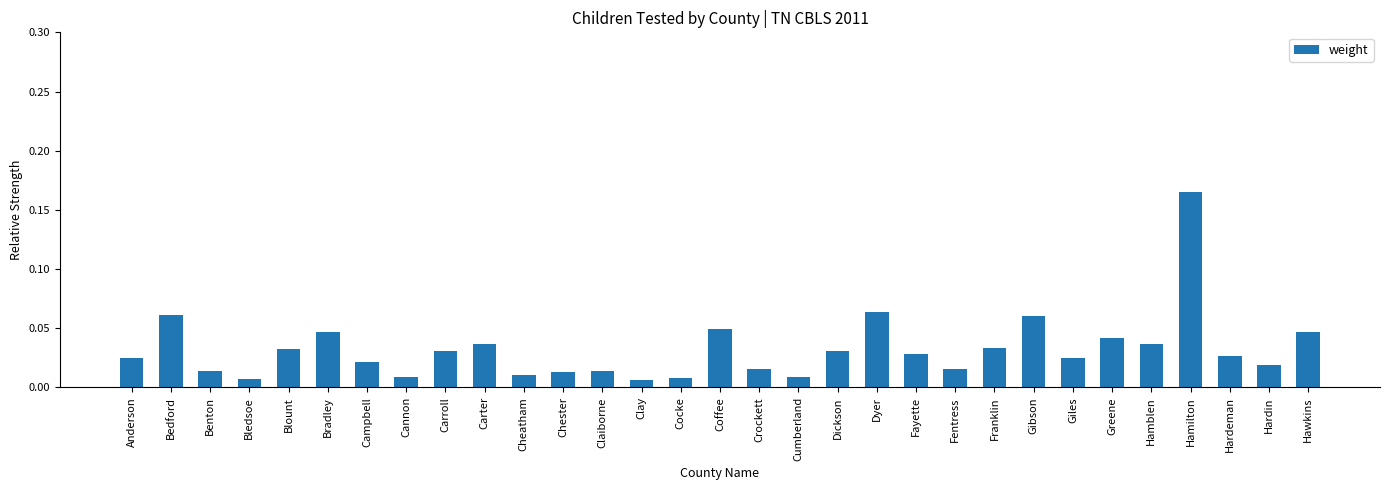

Are the bars grouped side by side (vs. stacked)?

No